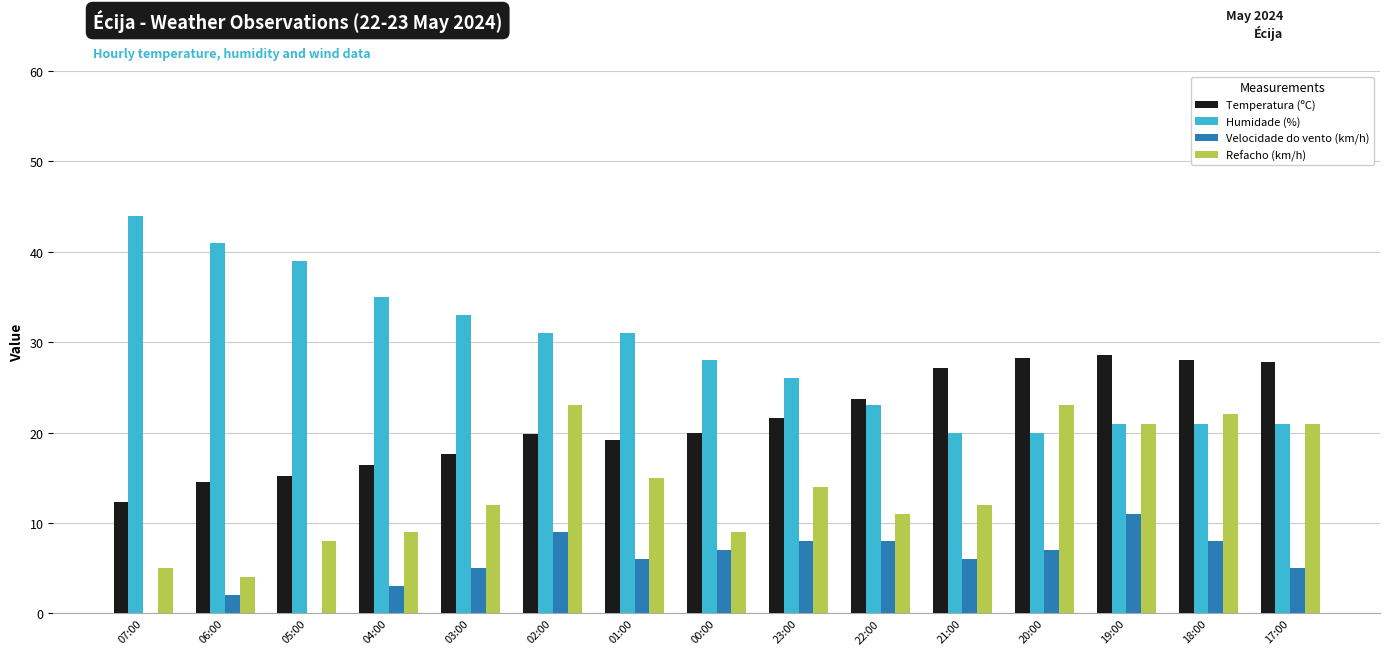

Which series has the largest range (max minus min)?

Humidade (%)